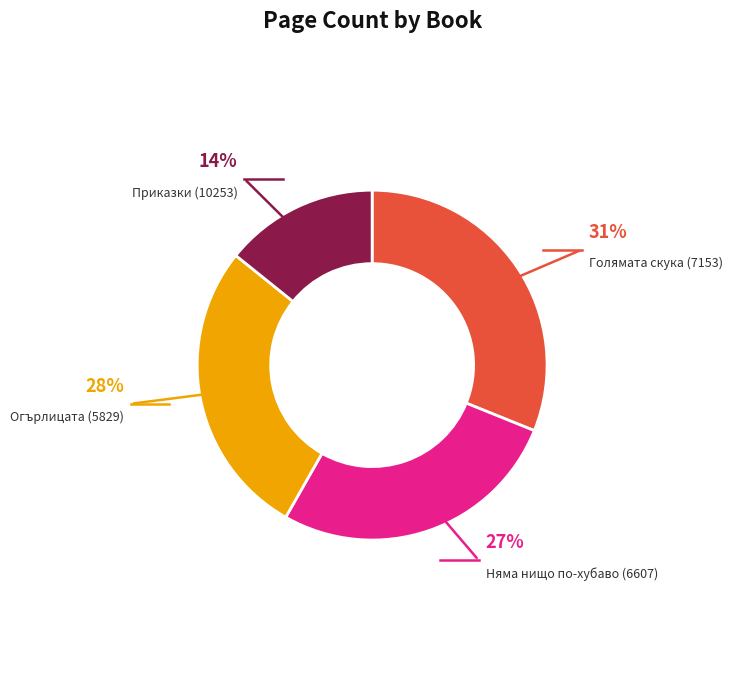

What percentage is the Голямата скука (7153) slice, to the nearest percent?

31%